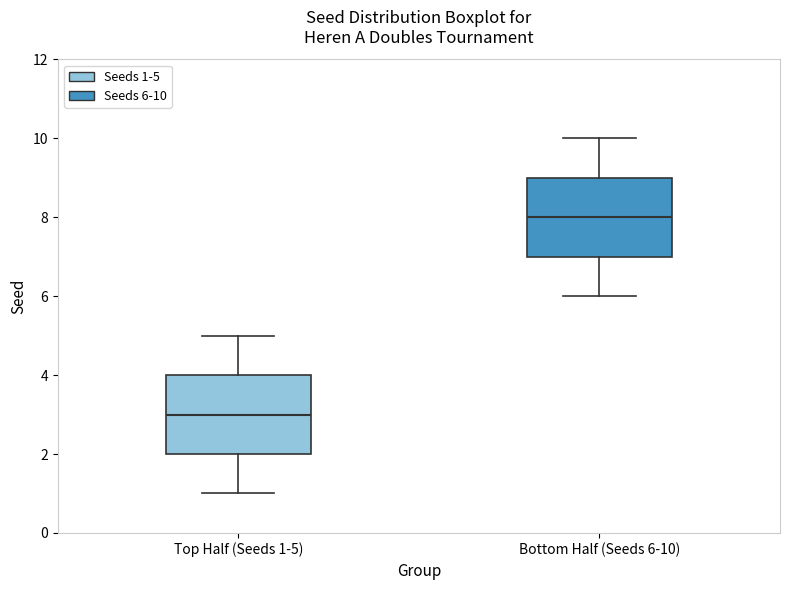

Where does the median line of the box for Bottom Half (Seeds 6-10) sit on the y-axis? The values are not printed on the chart, so give them approximately, as read against the axis.

8